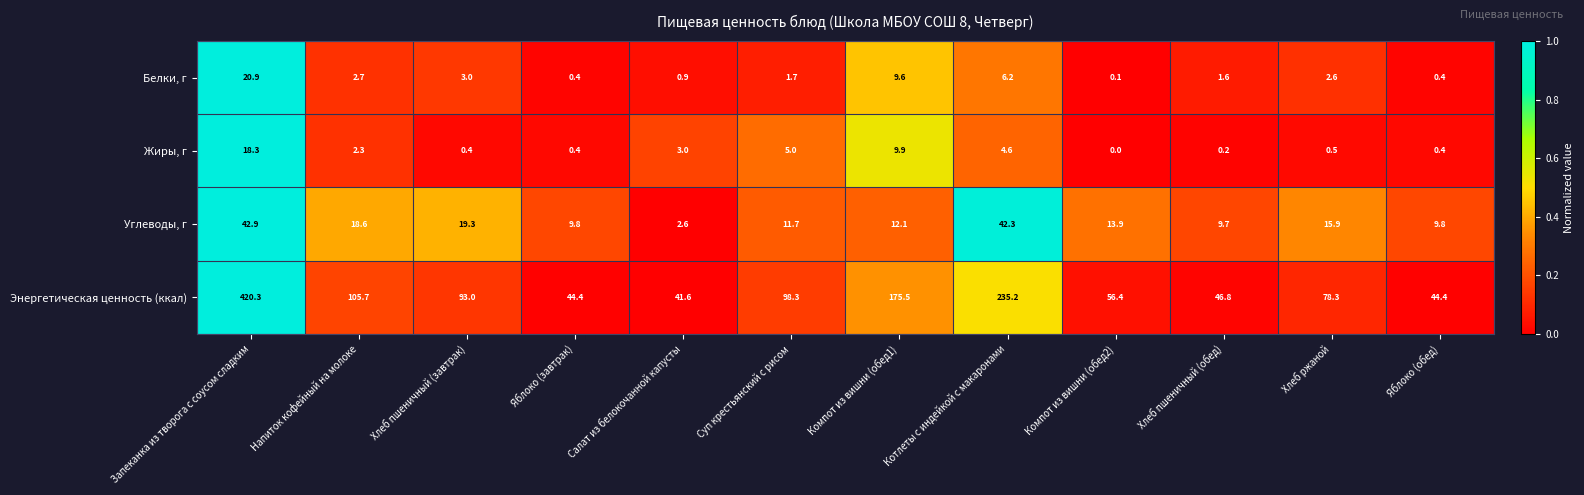

Count the number of data series in this chart.

4